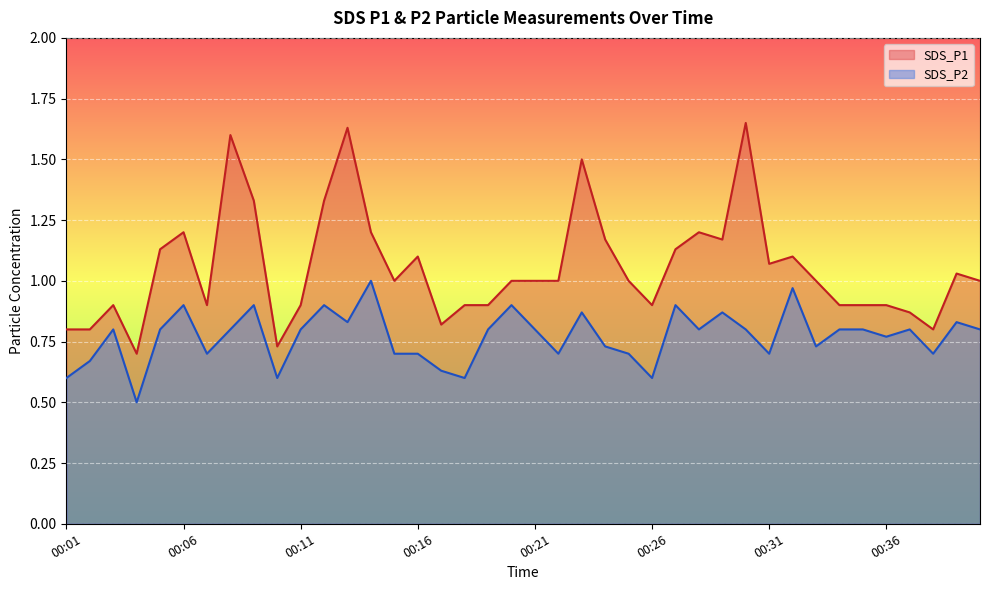

True or false: SDS_P1 and SDS_P2 intersect in this chart.

False